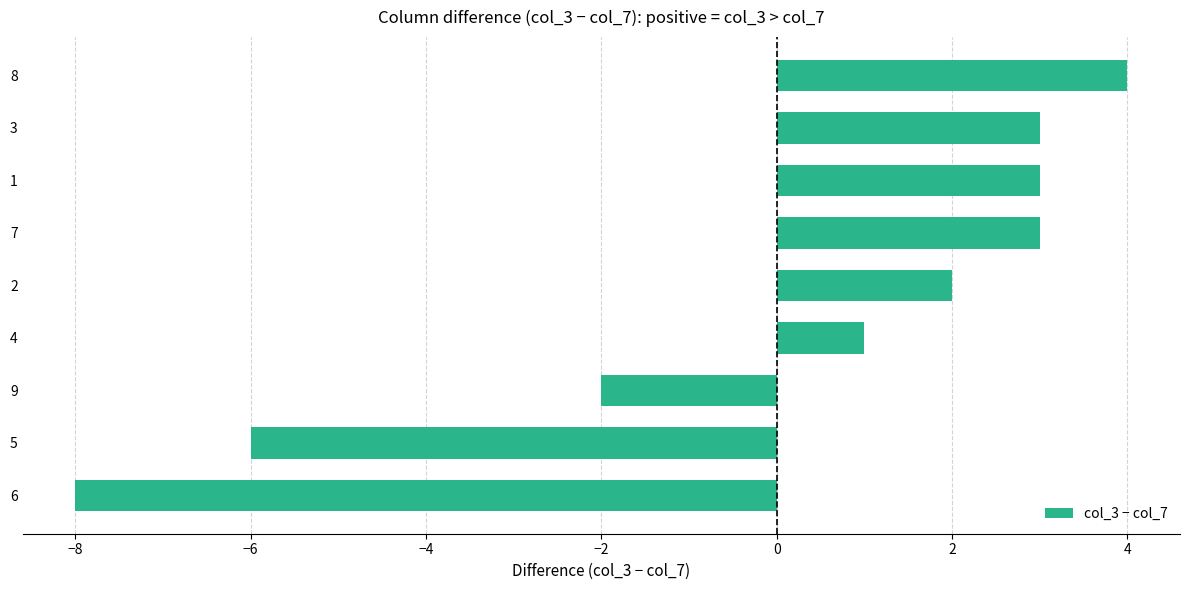

What is the difference between the maximum and second lowest values?

10